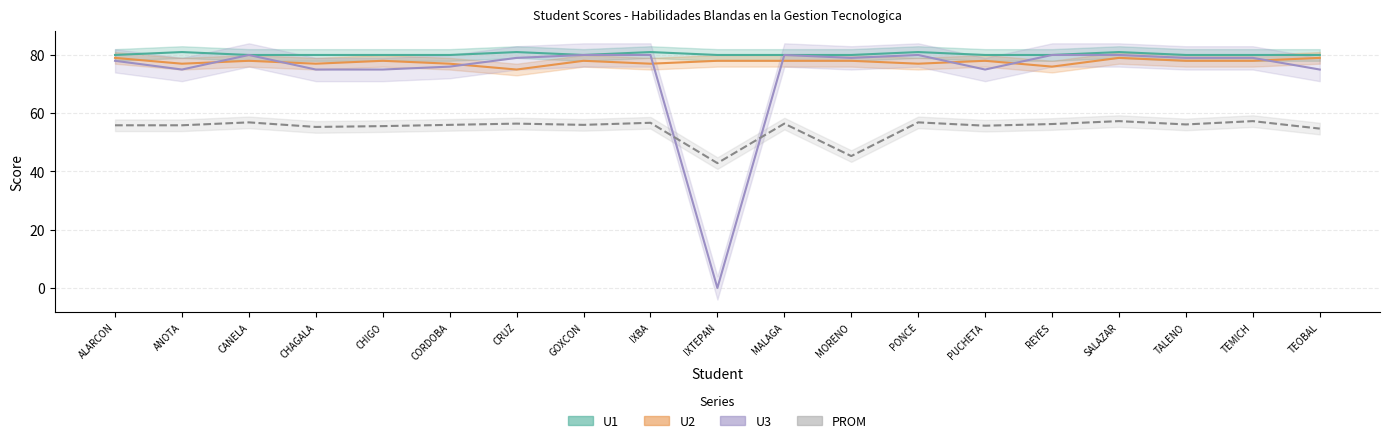

What is the difference between the second highest and minimum values in the U2 series?

4.0